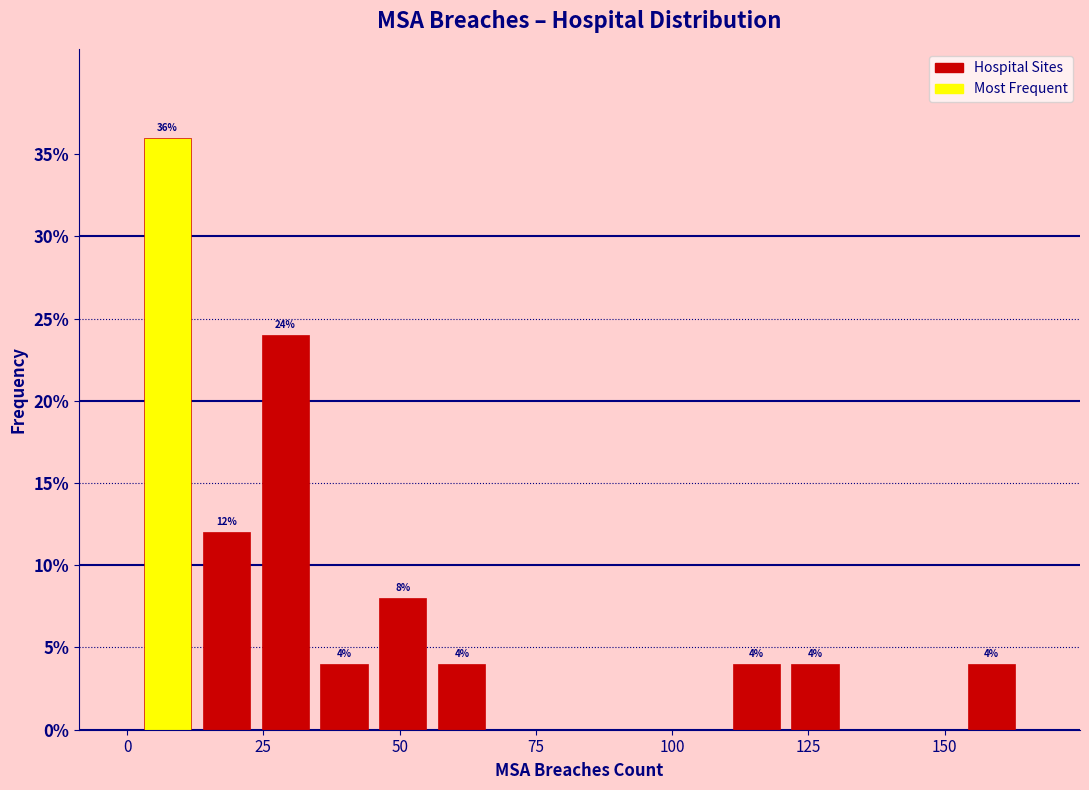

Read against the x-axis, roughly where is the centre of the tallest bar?

5